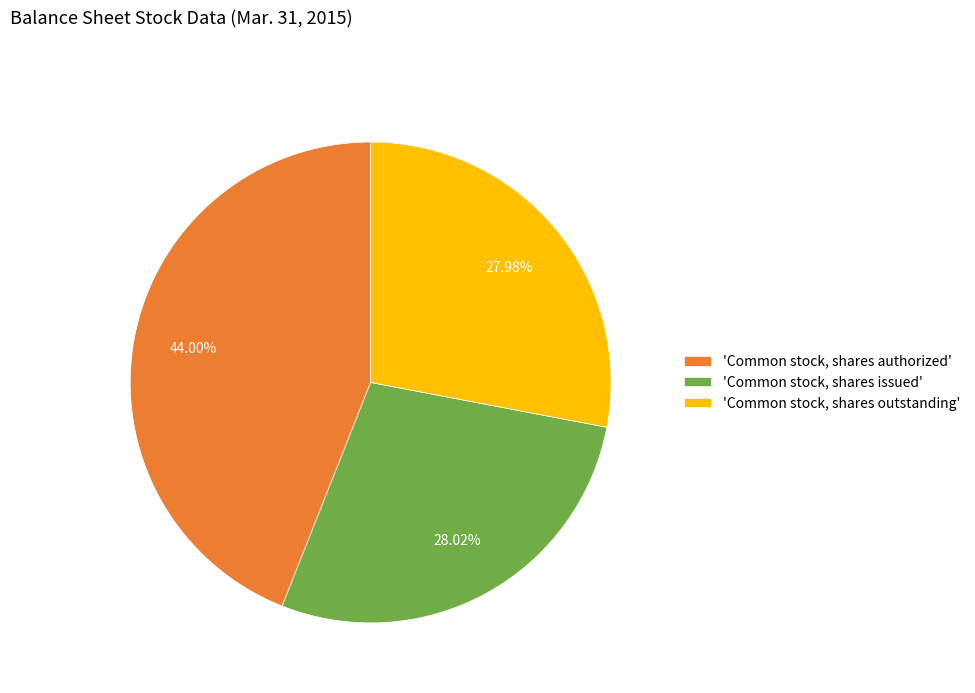

What is the largest slice in the pie chart?

'Common stock, shares authorized'